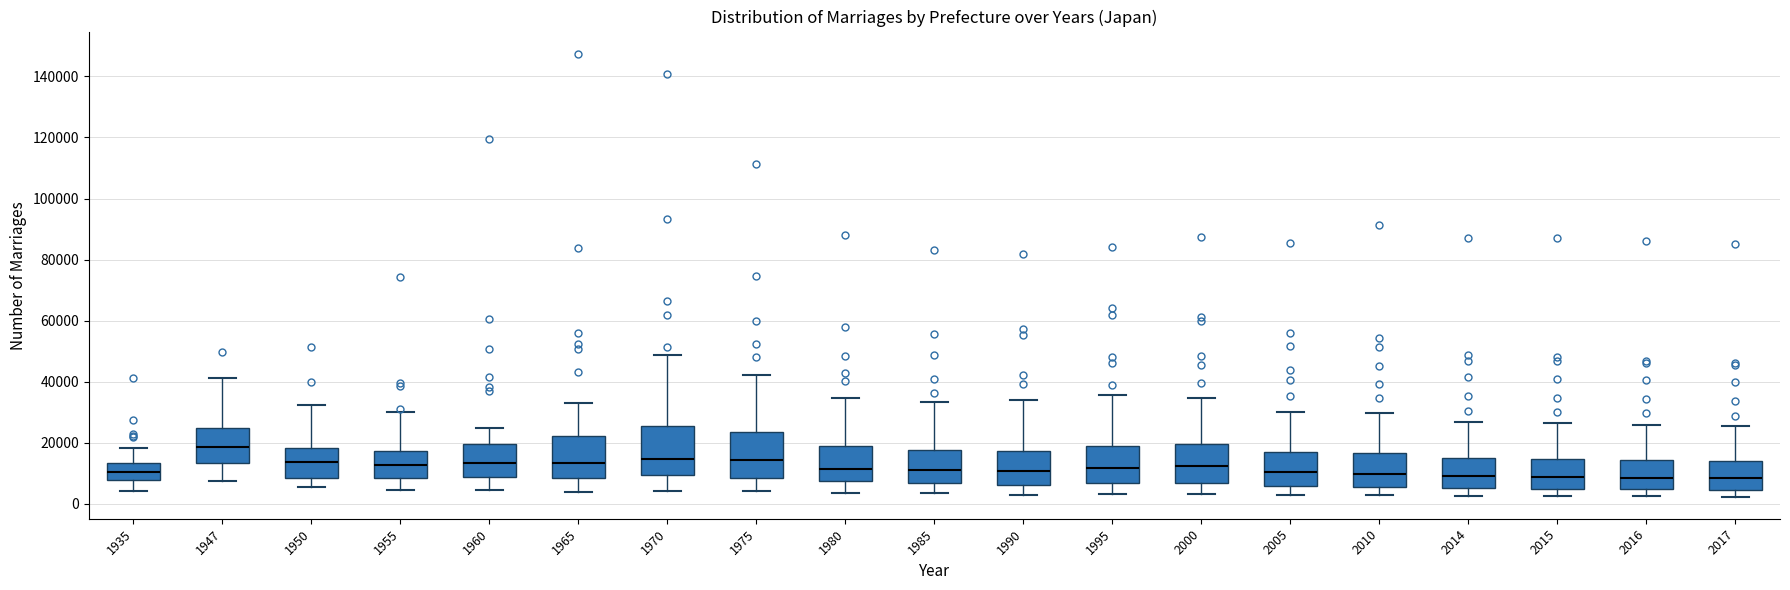

Reading left to right, read every box against the y-axis: the position of its median line, the range the box covers, and the ends of its whiskers. The values are not printed on the chart, so give them approximately, as read against the axis.

1935: median 10000, box 8000 to 14000, whiskers 4000 to 18000
1947: median 18000, box 14000 to 26000, whiskers 8000 to 42000
1950: median 14000, box 8000 to 18000, whiskers 6000 to 32000
1955: median 12000, box 8000 to 18000, whiskers 4000 to 30000
1960: median 14000, box 8000 to 20000, whiskers 4000 to 24000
1965: median 14000, box 8000 to 22000, whiskers 4000 to 34000
1970: median 14000, box 10000 to 26000, whiskers 4000 to 48000
1975: median 14000, box 8000 to 24000, whiskers 4000 to 42000
1980: median 12000, box 8000 to 18000, whiskers 4000 to 34000
1985: median 12000, box 6000 to 18000, whiskers 4000 to 34000
1990: median 10000, box 6000 to 18000, whiskers 4000 to 34000
1995: median 12000, box 6000 to 18000, whiskers 4000 to 36000
2000: median 12000, box 6000 to 20000, whiskers 4000 to 34000
2005: median 10000, box 6000 to 18000, whiskers 4000 to 30000
2010: median 10000, box 6000 to 16000, whiskers 2000 to 30000
2014: median 10000, box 6000 to 16000, whiskers 2000 to 26000
2015: median 8000, box 6000 to 14000, whiskers 2000 to 26000
2016: median 8000, box 4000 to 14000, whiskers 2000 to 26000
2017: median 8000, box 4000 to 14000, whiskers 2000 to 26000